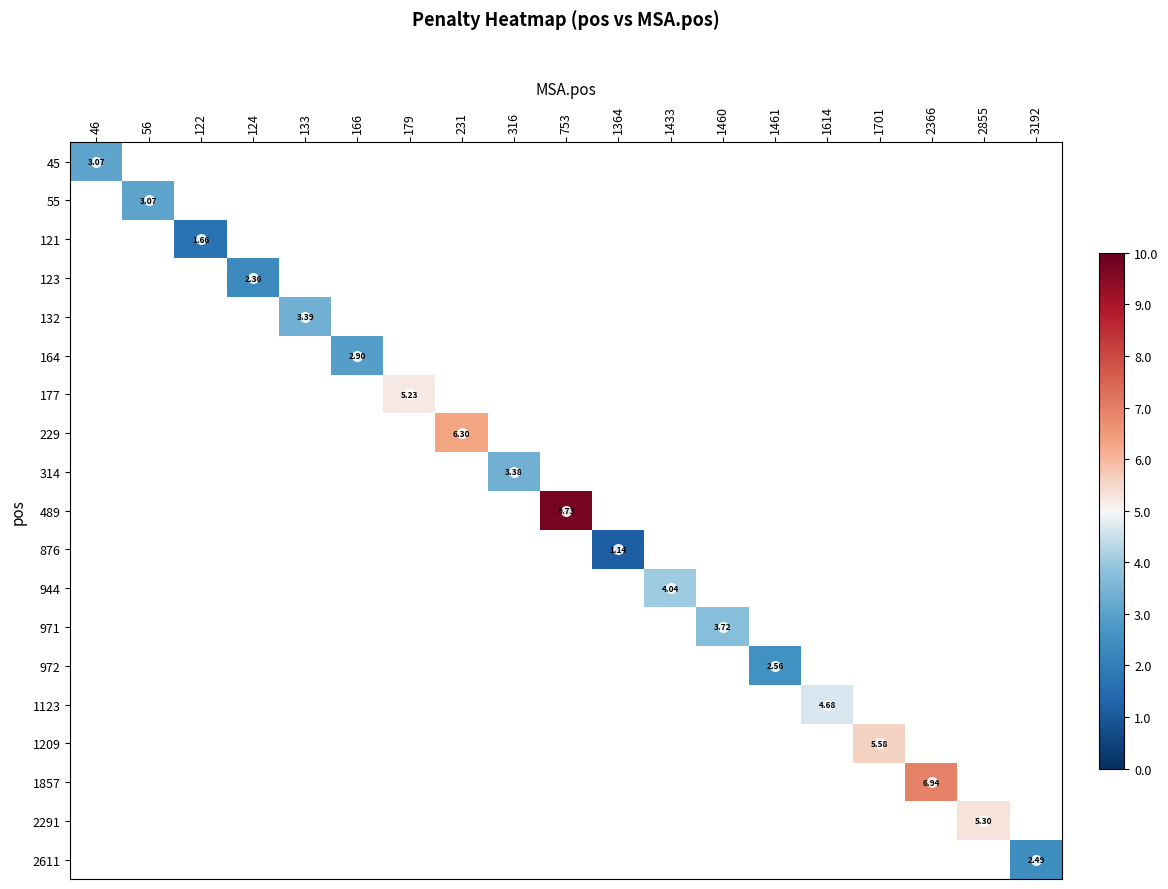

What is the smallest value displayed?

1.1